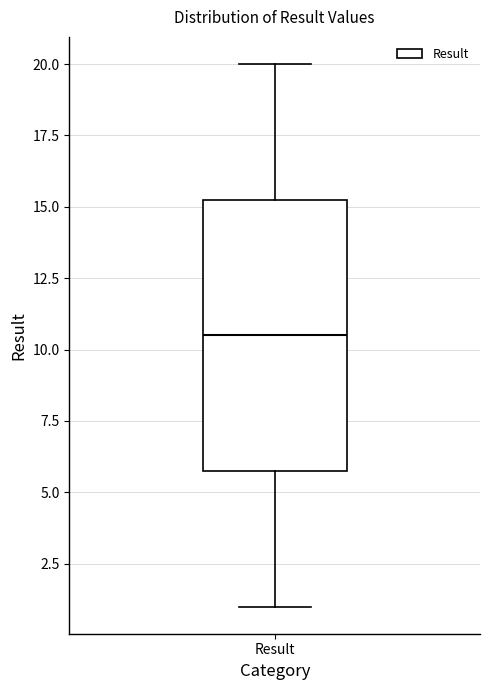

Read this box plot against the y-axis: the position of the median line, the range covered by the box, and the ends of both whiskers. The values are not printed on the chart, so give them approximately, as read against the axis.

median 10.5, box 6.0 to 15.5, whiskers 1.0 to 20.0